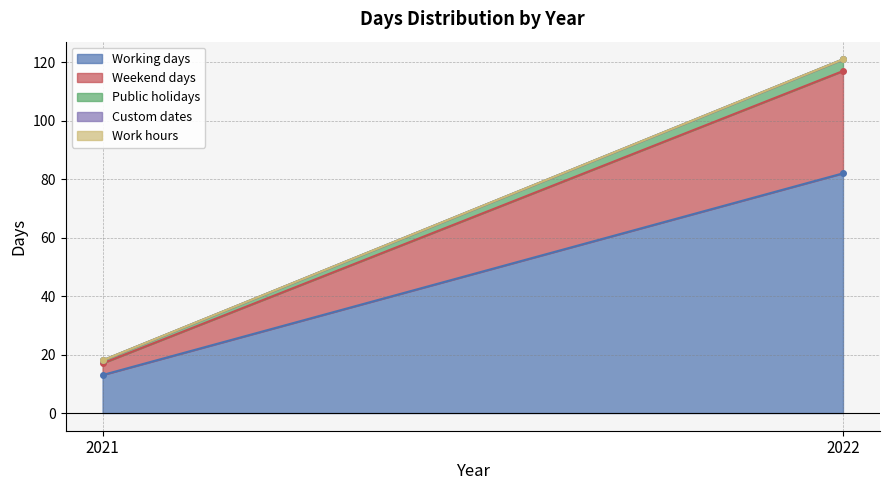

List the series in order of their peak value, lowest first.

Custom dates, Work hours, Public holidays, Weekend days, Working days